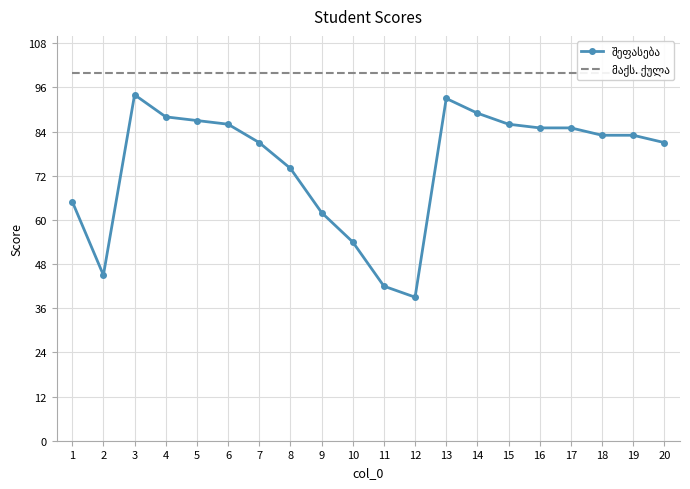

Between 19 and 13, which is larger?

13